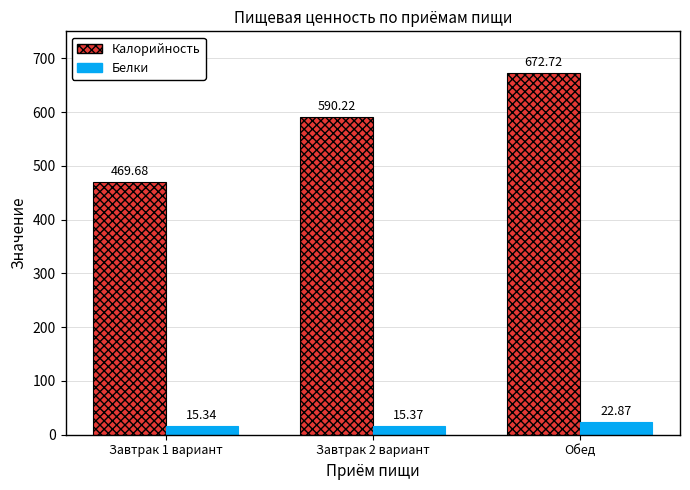

How many groups of bars are there?

3